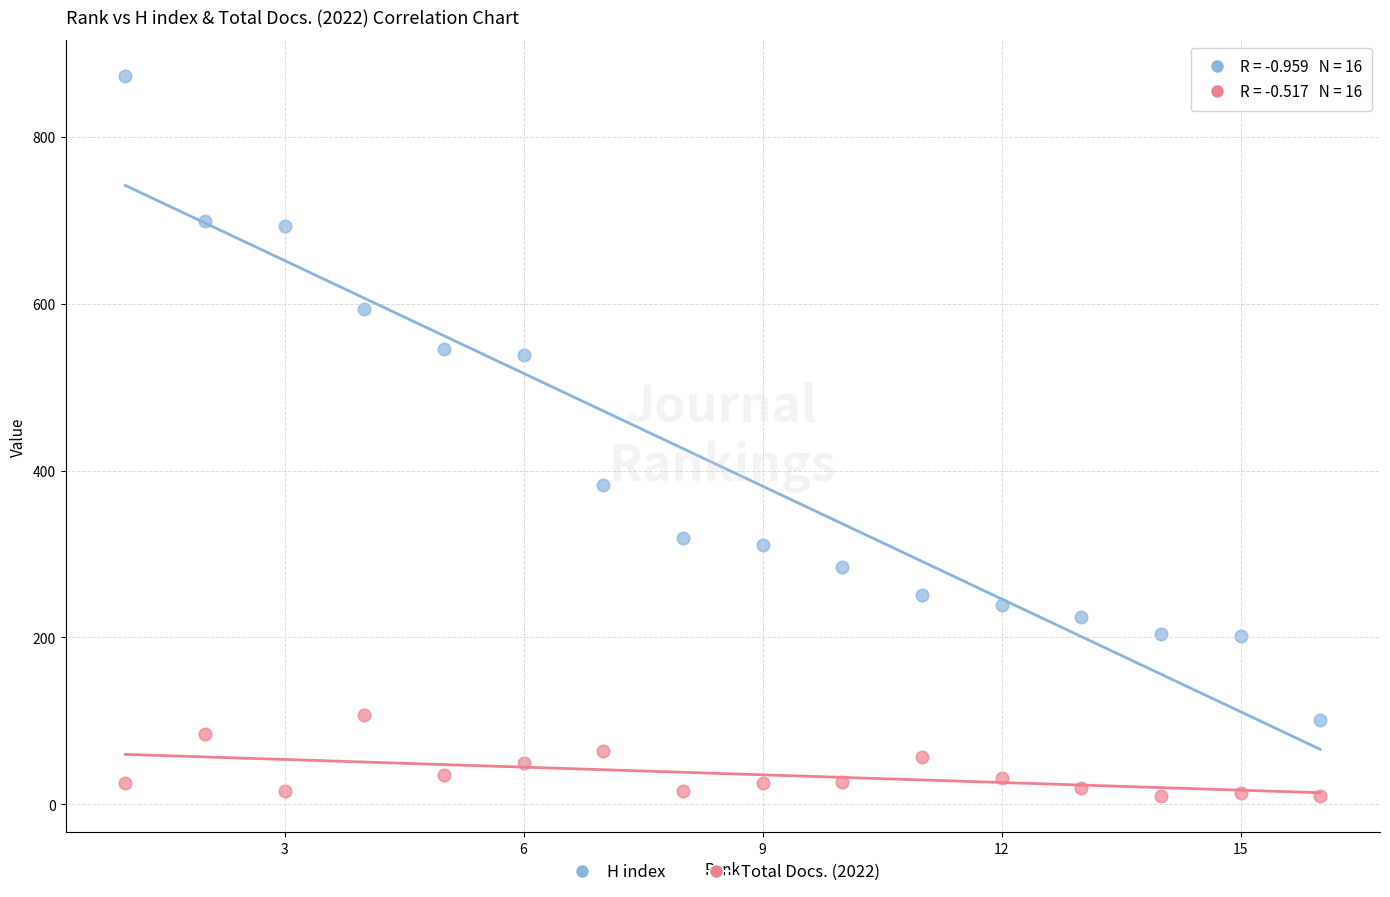

What are all the series names shown in the legend?

H index, Total Docs. (2022)